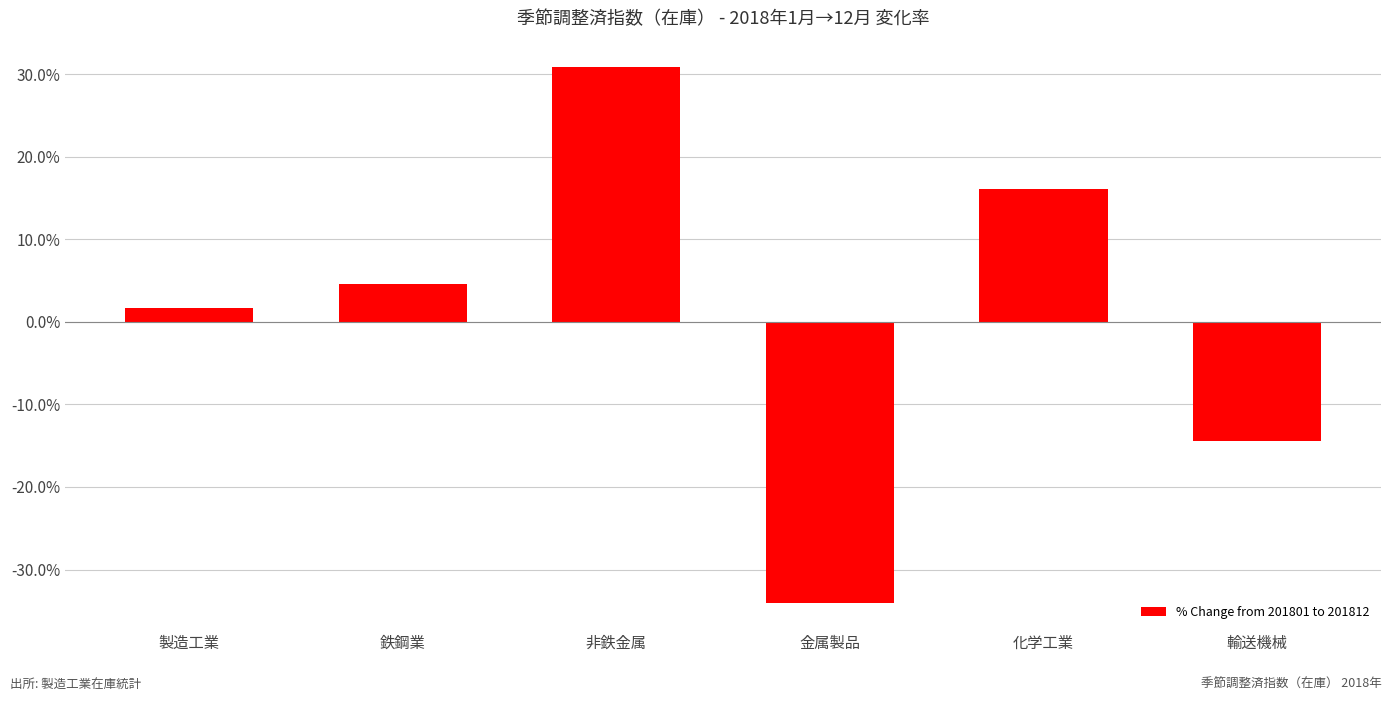

Rank the categories by value from highest to lowest.

非鉄金属, 化学工業, 鉄鋼業, 製造工業, 輸送機械, 金属製品